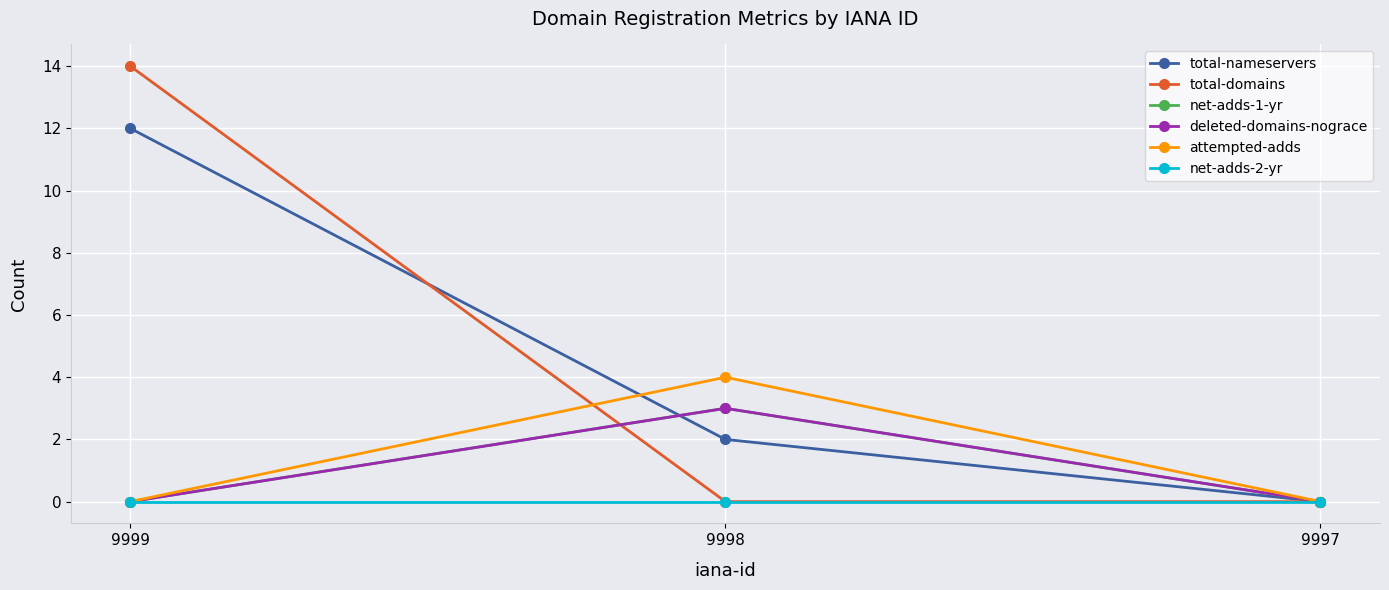

Does the chart have visible grid lines?

Yes